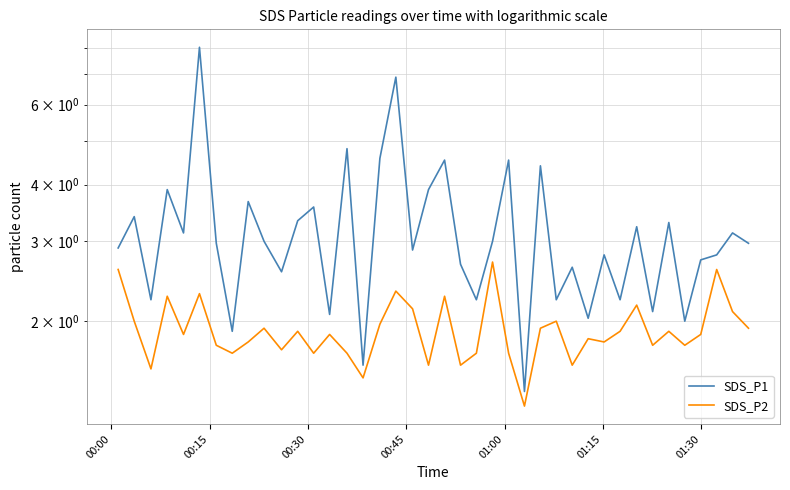

How many interior local valleys does the SDS_P1 series have?

14